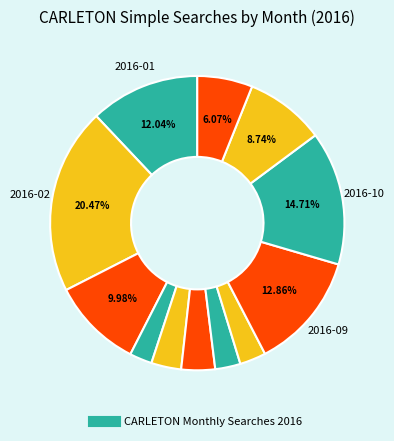

Which slice is the largest?

2016-02